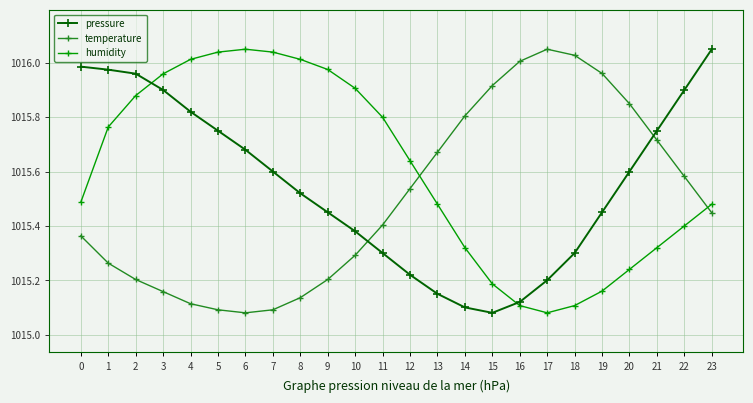

Rank the series by their average value, from highest to lowest.

humidity, pressure, temperature